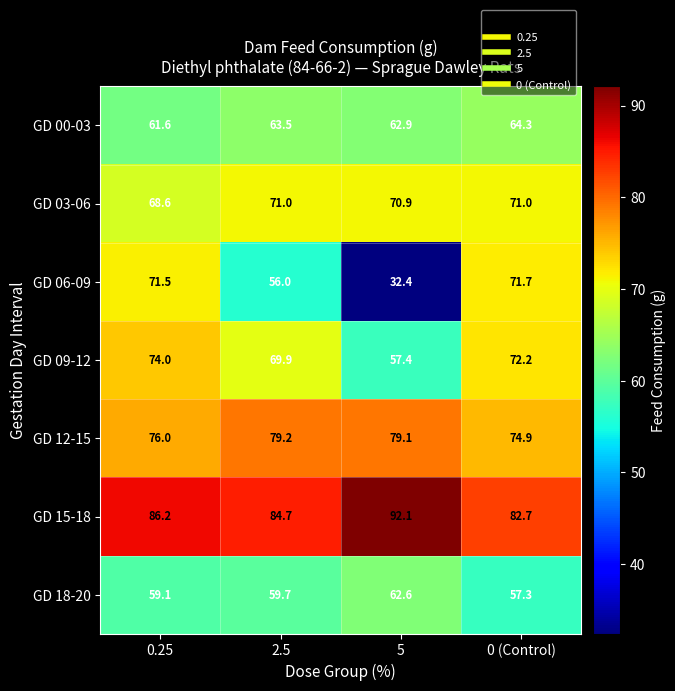

Reading left to right, what are all the values shown in this chart?

GD 00-03: 61.6	63.5	62.9	64.3
GD 03-06: 68.6	71.0	70.9	71.0
GD 06-09: 71.5	56.0	32.4	71.7
GD 09-12: 74.0	69.9	57.4	72.2
GD 12-15: 76.0	79.2	79.1	74.9
GD 15-18: 86.2	84.7	92.1	82.7
GD 18-20: 59.1	59.7	62.6	57.3